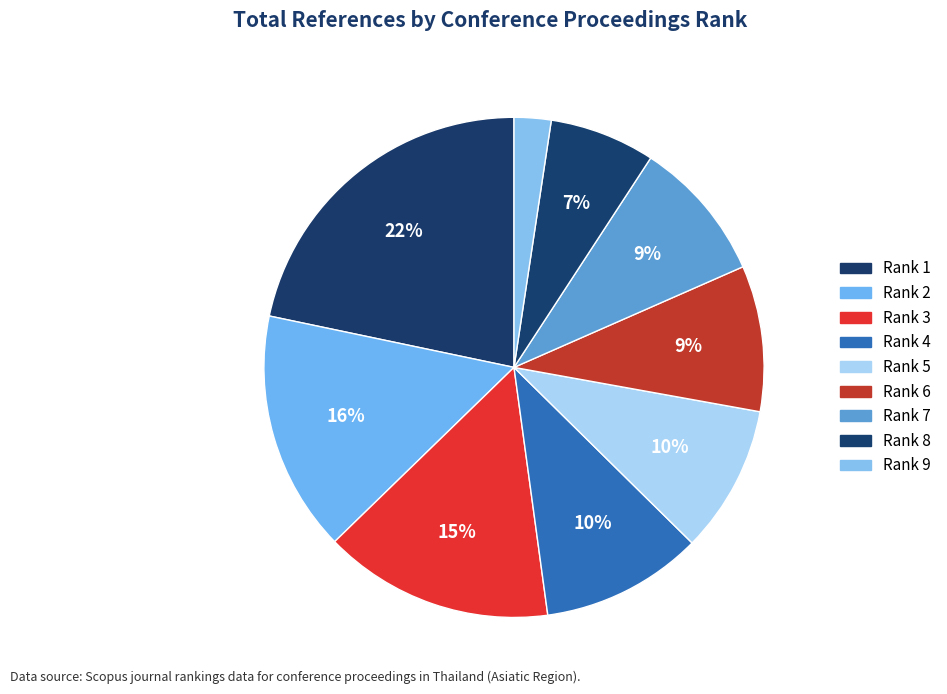

How many slices are in this pie chart?

9